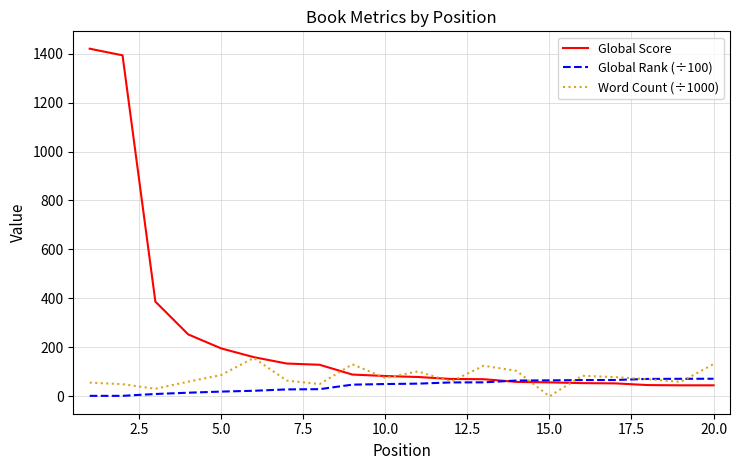

Which series has the largest range (max minus min)?

Global Score